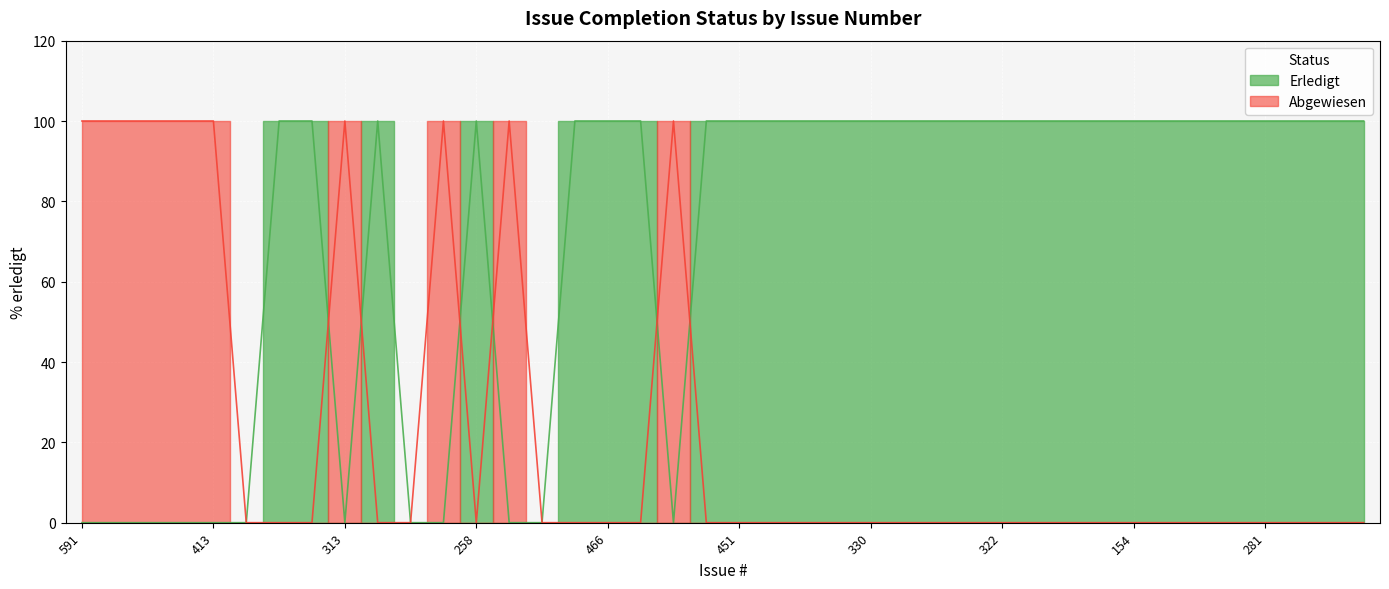

What is the total value across all series at 259?

100